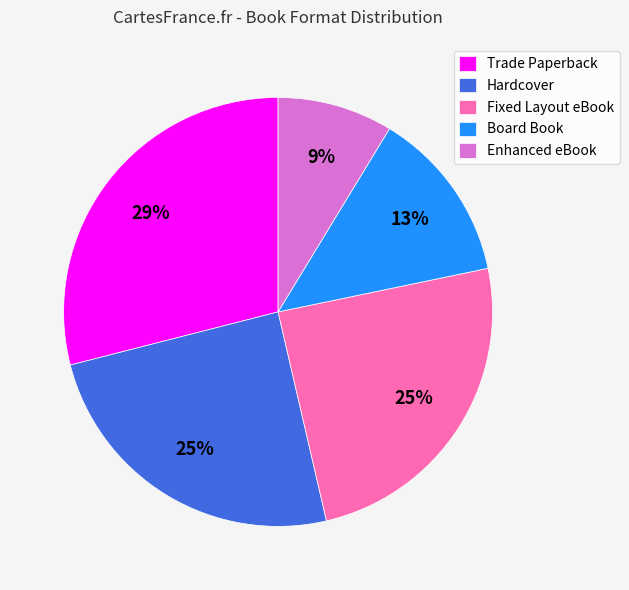

Do Trade Paperback and Fixed Layout eBook together represent more than half of the pie?

Yes